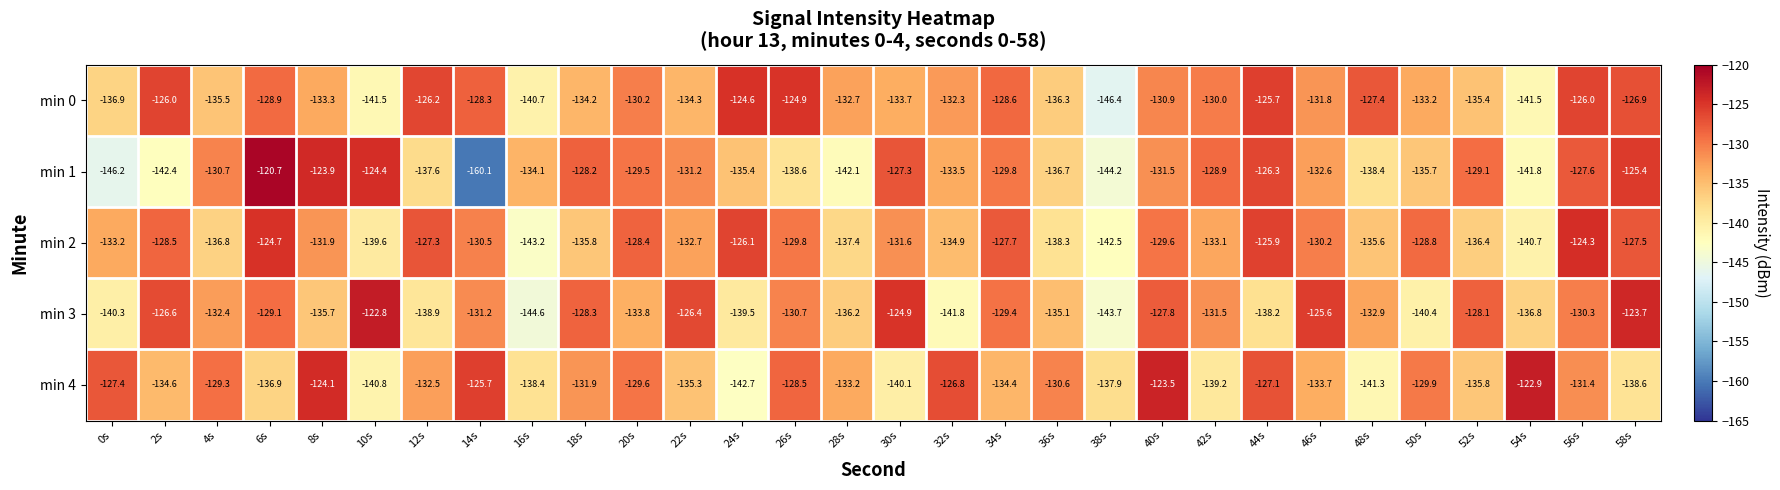

Read the min 0 value at 46s.

-131.8